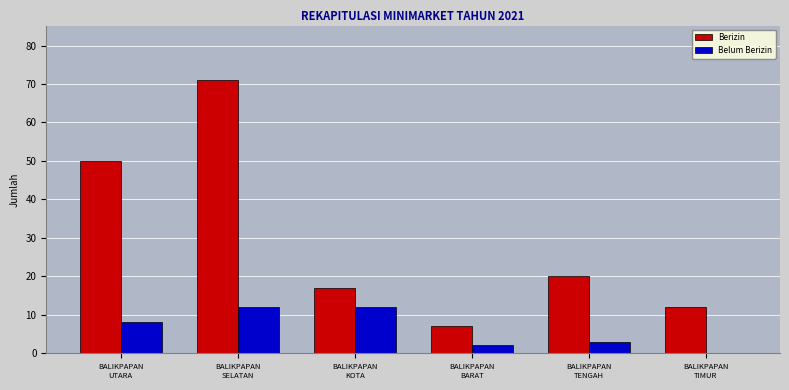

Are the bars horizontal?

No